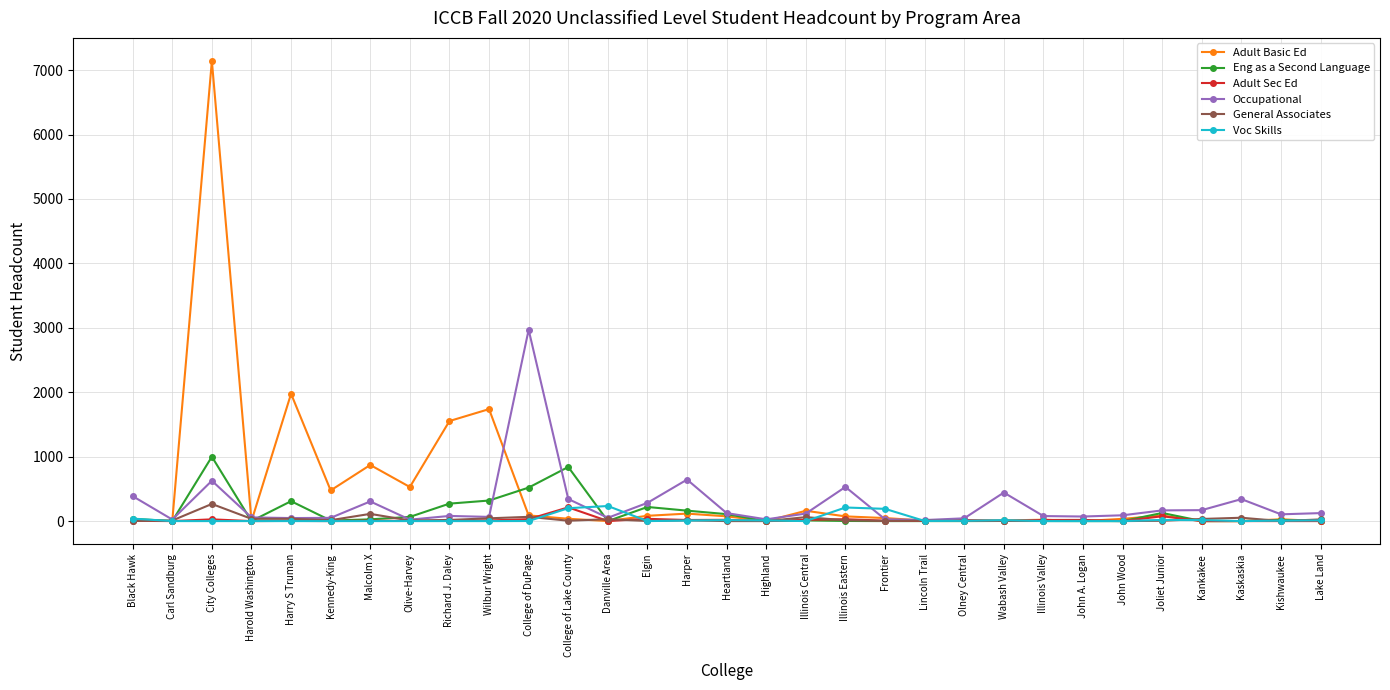

Which series has the largest range (max minus min)?

Adult Basic Ed